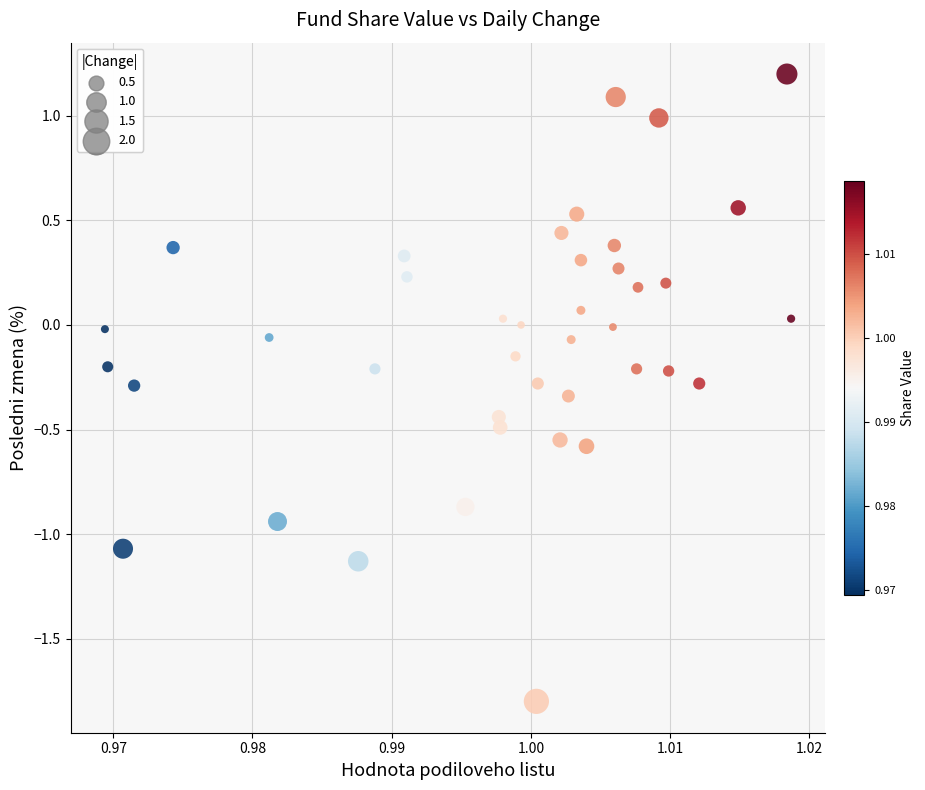

What is the range of Y values (max minus min)?

3.0